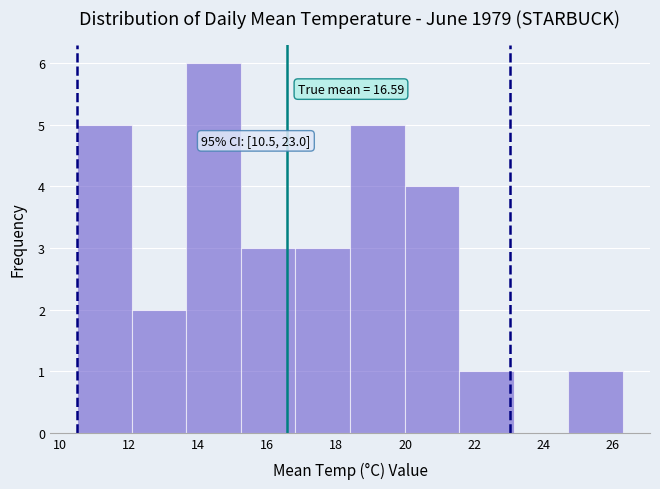

Which range on the x-axis has the tallest bar?

13.66 to 15.24